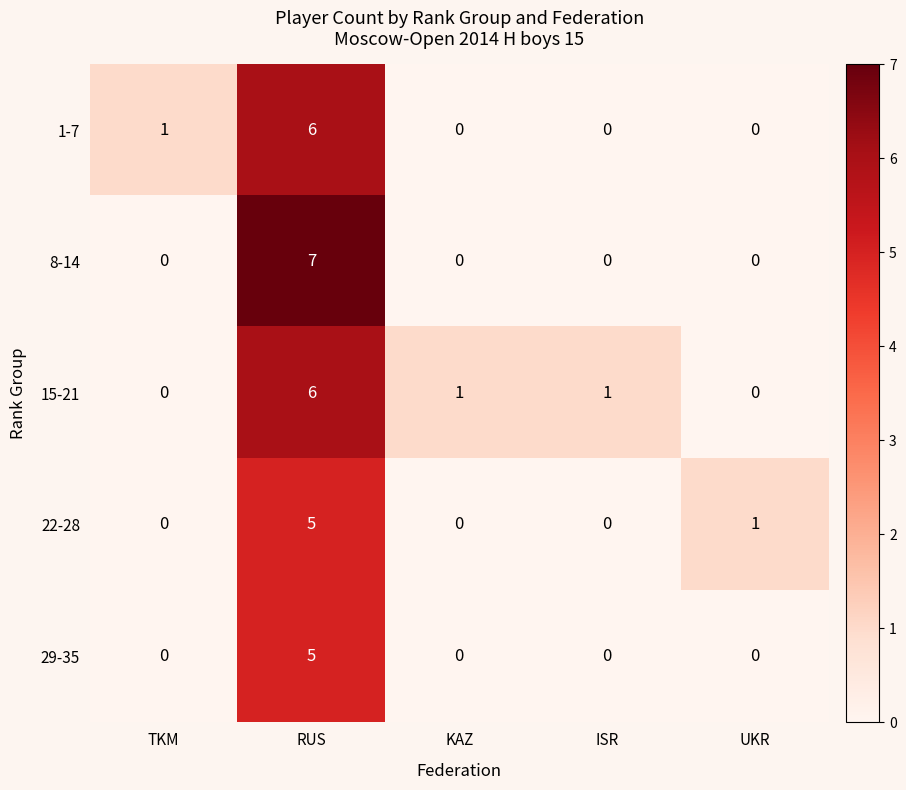

Reading left to right, transcribe all the data shown in this chart.

1-7: TKM=1	RUS=6	KAZ=0	ISR=0	UKR=0
8-14: TKM=0	RUS=7	KAZ=0	ISR=0	UKR=0
15-21: TKM=0	RUS=6	KAZ=1	ISR=1	UKR=0
22-28: TKM=0	RUS=5	KAZ=0	ISR=0	UKR=1
29-35: TKM=0	RUS=5	KAZ=0	ISR=0	UKR=0